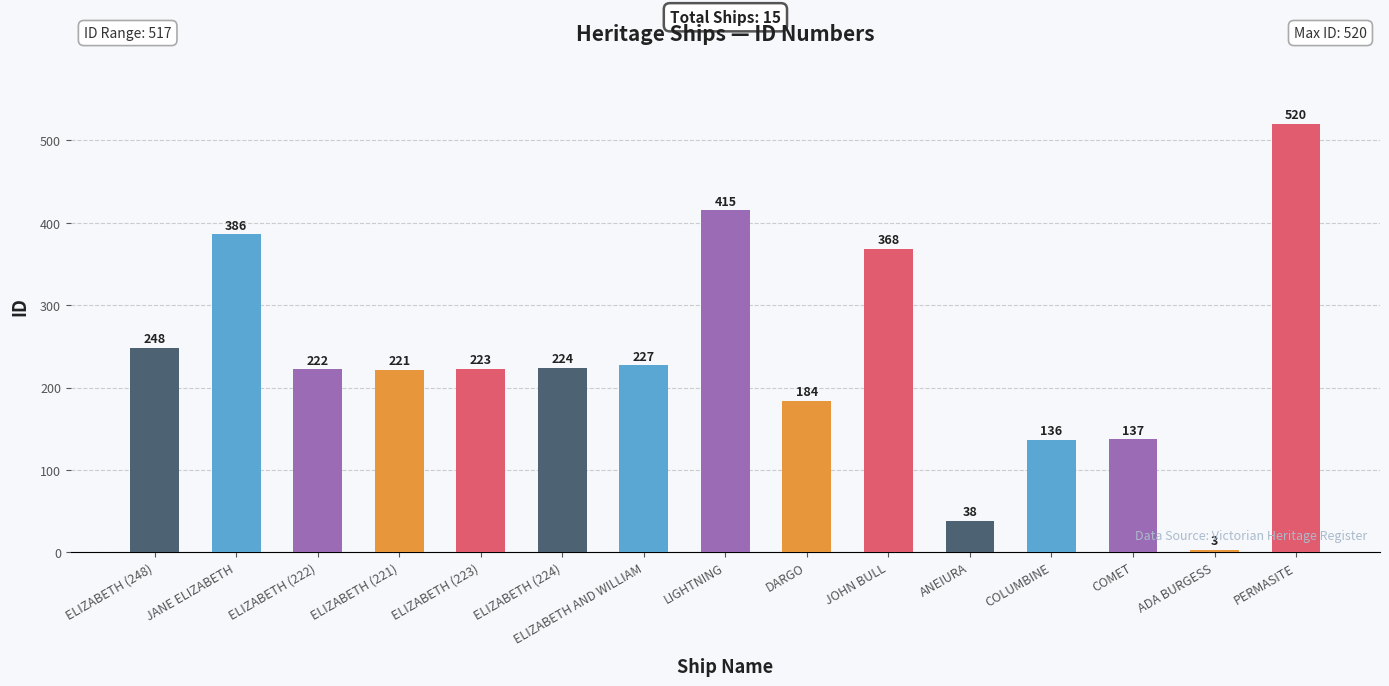

Which label corresponds to the smallest value in the chart?

ADA BURGESS